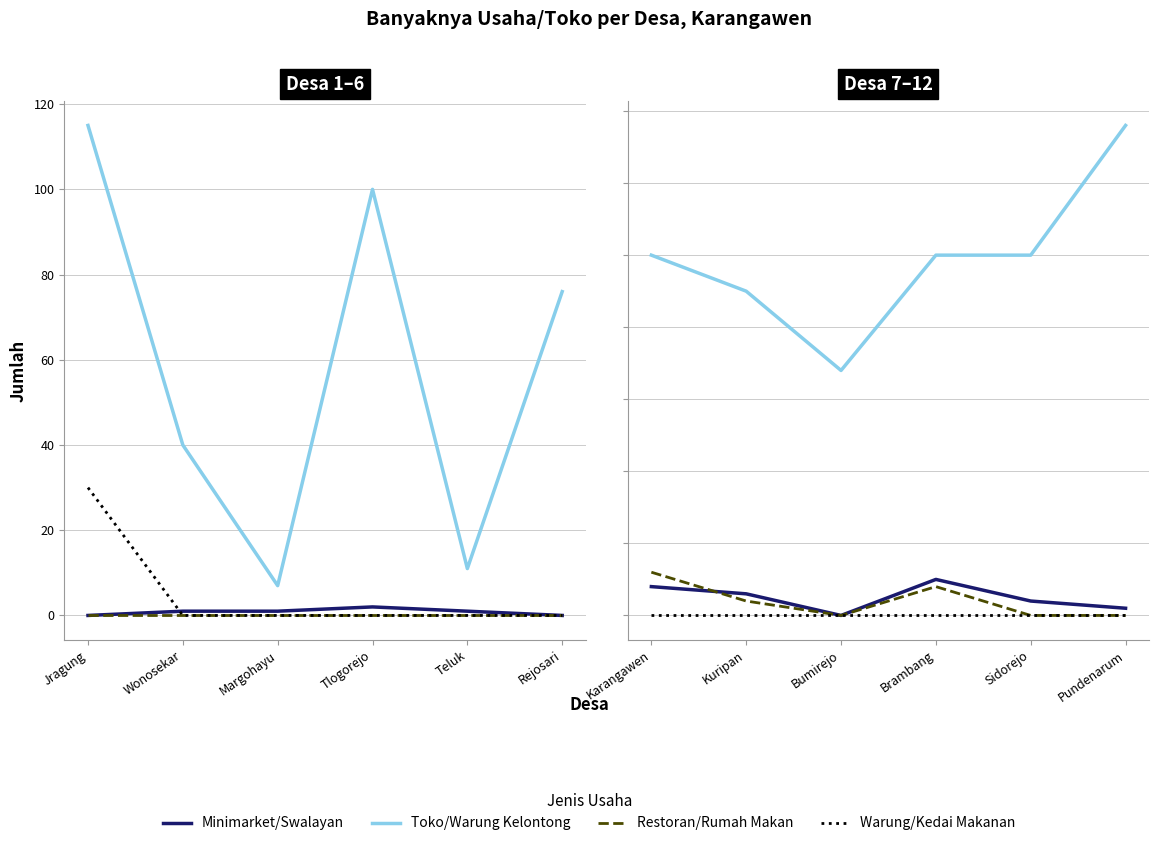

True or false: Warung/Kedai Makanan has more than 2 points higher than both neighbors.

False